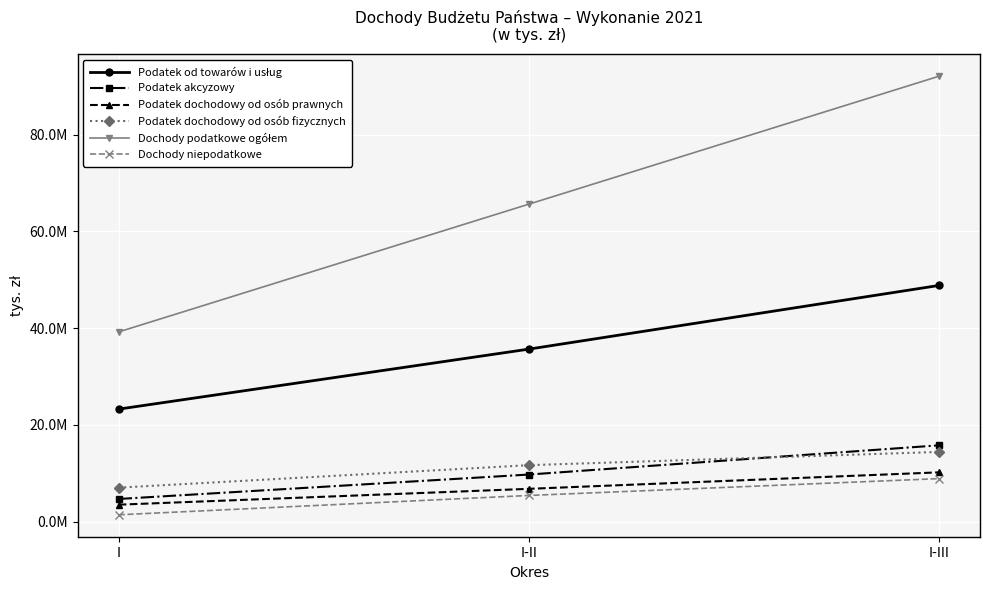

What is the highest value of the Podatek akcyzowy series?

15756028.7